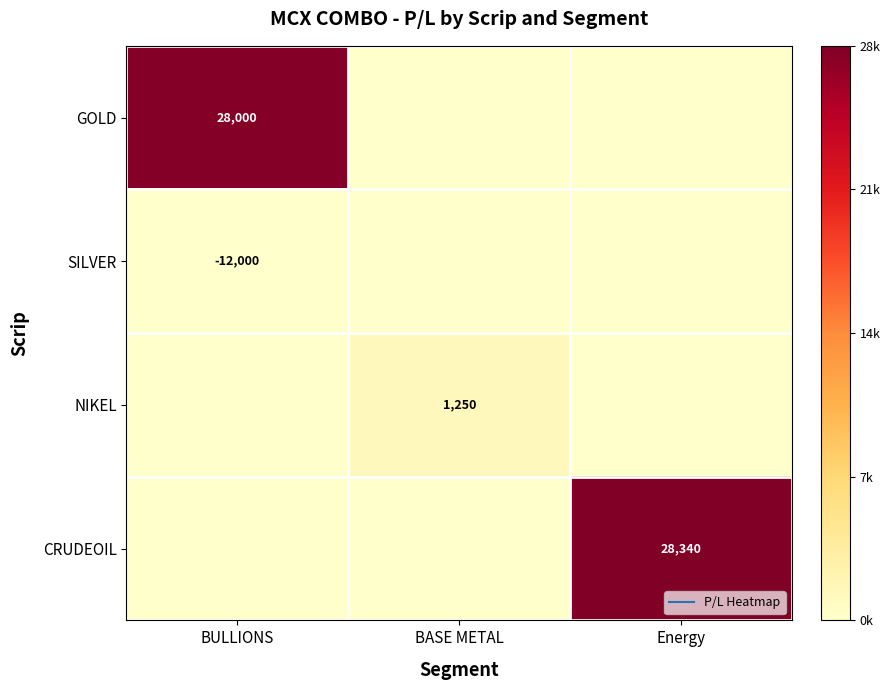

True or false: NIKEL has a value of 0.0 at BASE METAL.

True